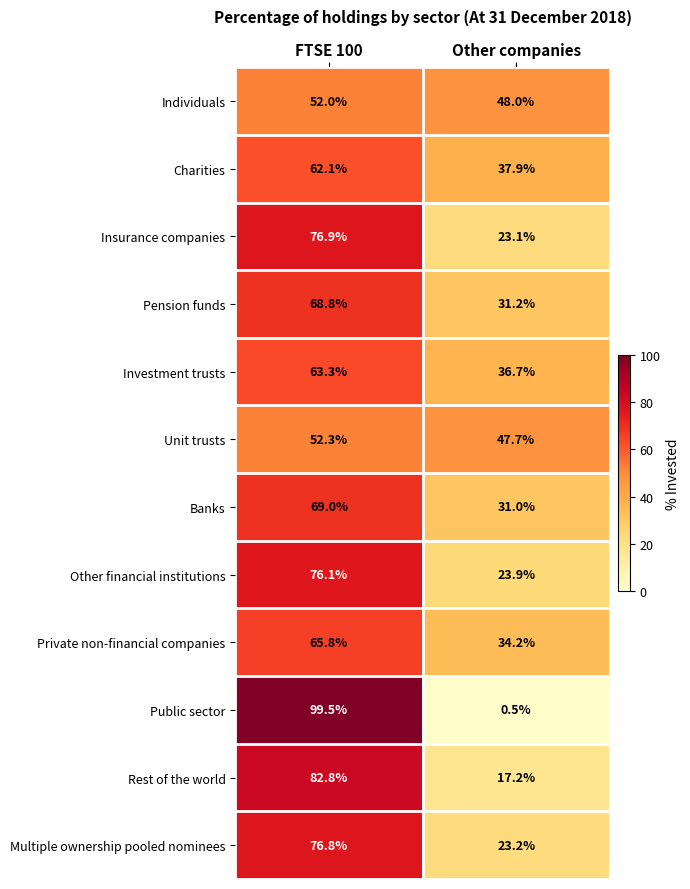

What is the spread (max minus min) of values at Other companies?

47.5